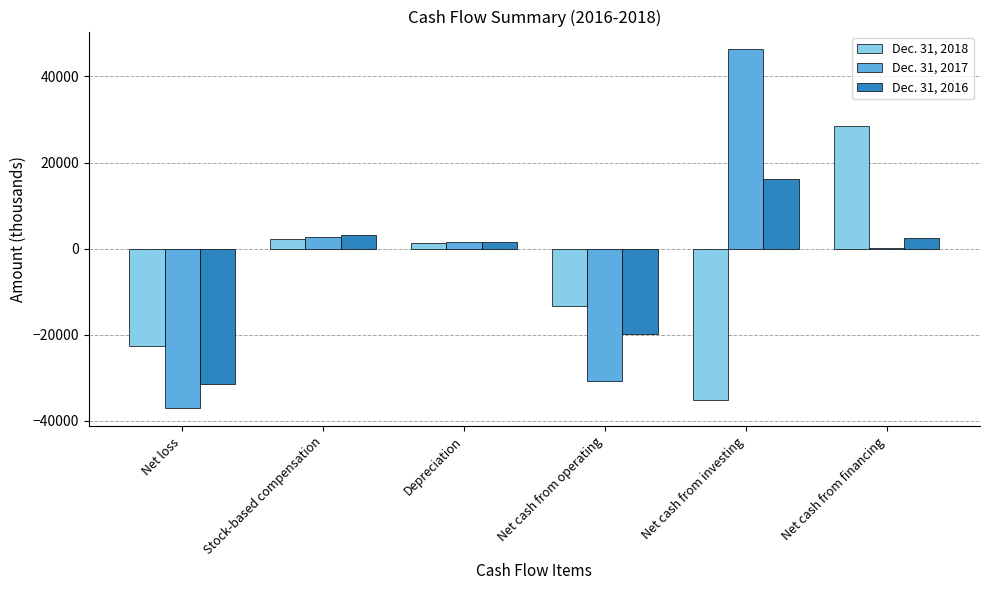

Reading left to right, what are all the values shown in this chart?

Dec. 31, 2018: Net loss=-22599	Stock-based compensation=2166	Depreciation=1394	Net cash from operating=-13291	Net cash from investing=-35159	Net cash from financing=28396
Dec. 31, 2017: Net loss=-37066	Stock-based compensation=2633	Depreciation=1593	Net cash from operating=-30658	Net cash from investing=46275	Net cash from financing=201
Dec. 31, 2016: Net loss=-31506	Stock-based compensation=3084	Depreciation=1484	Net cash from operating=-19819	Net cash from investing=16209	Net cash from financing=2458